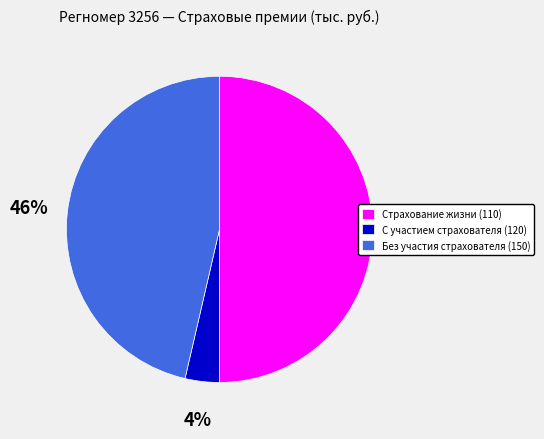

Do Страхование жизни (110) and С участием страхователя (120) together represent more than half of the pie?

Yes